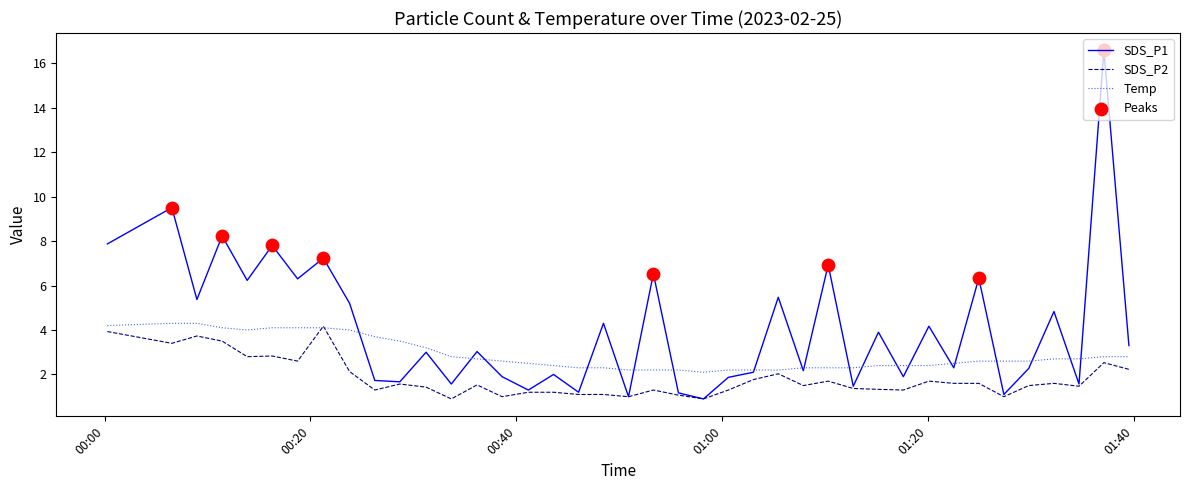

Which series has the largest total across all categories?

SDS_P1